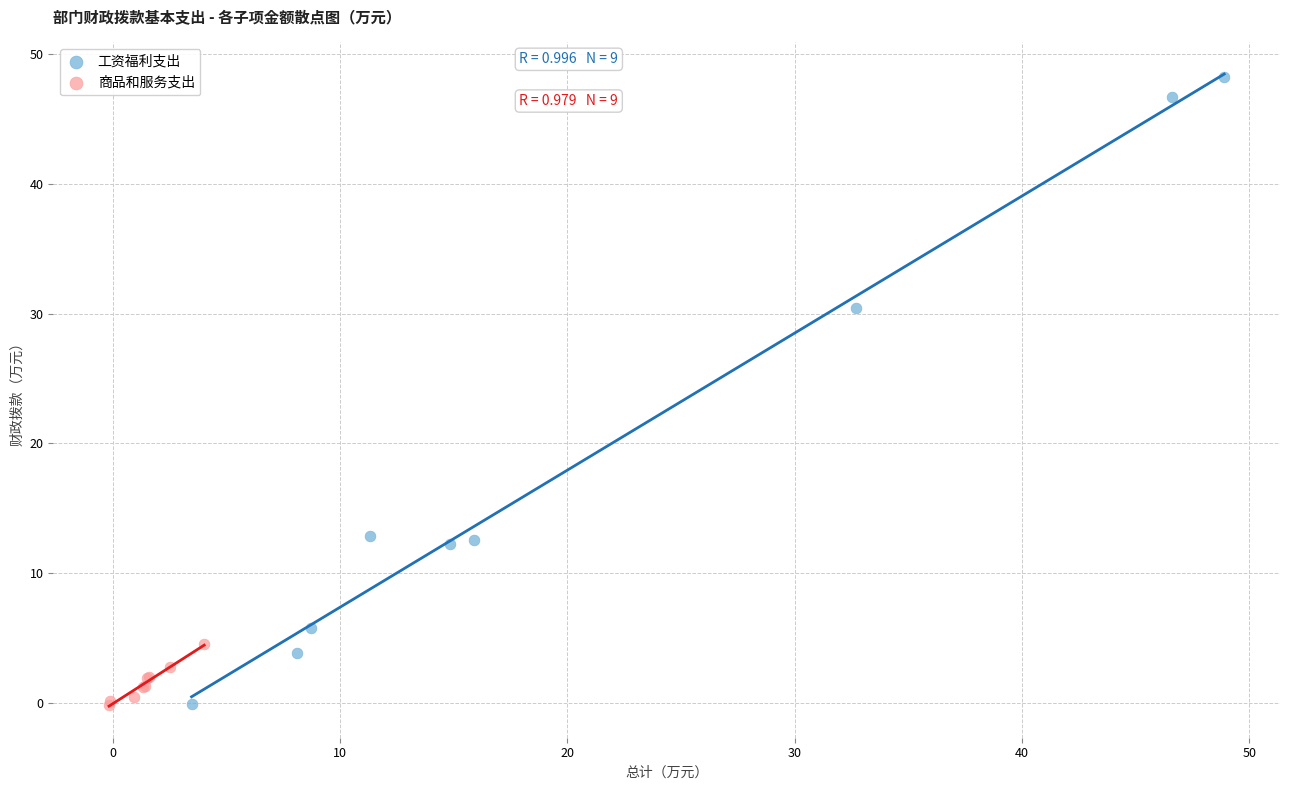

Which series contains the highest Y value?

工资福利支出